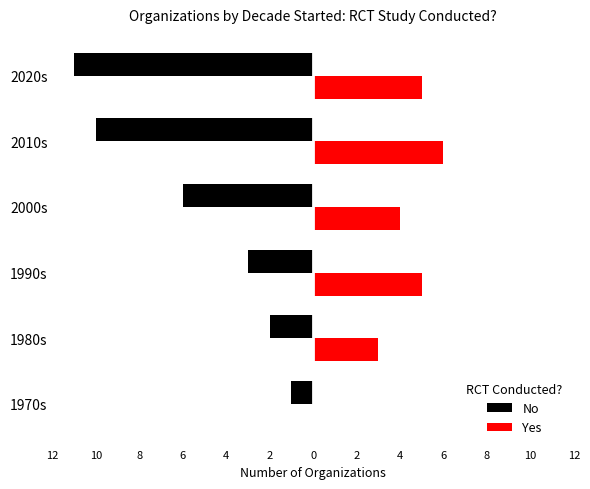

What are all the series names shown in the legend?

No, Yes